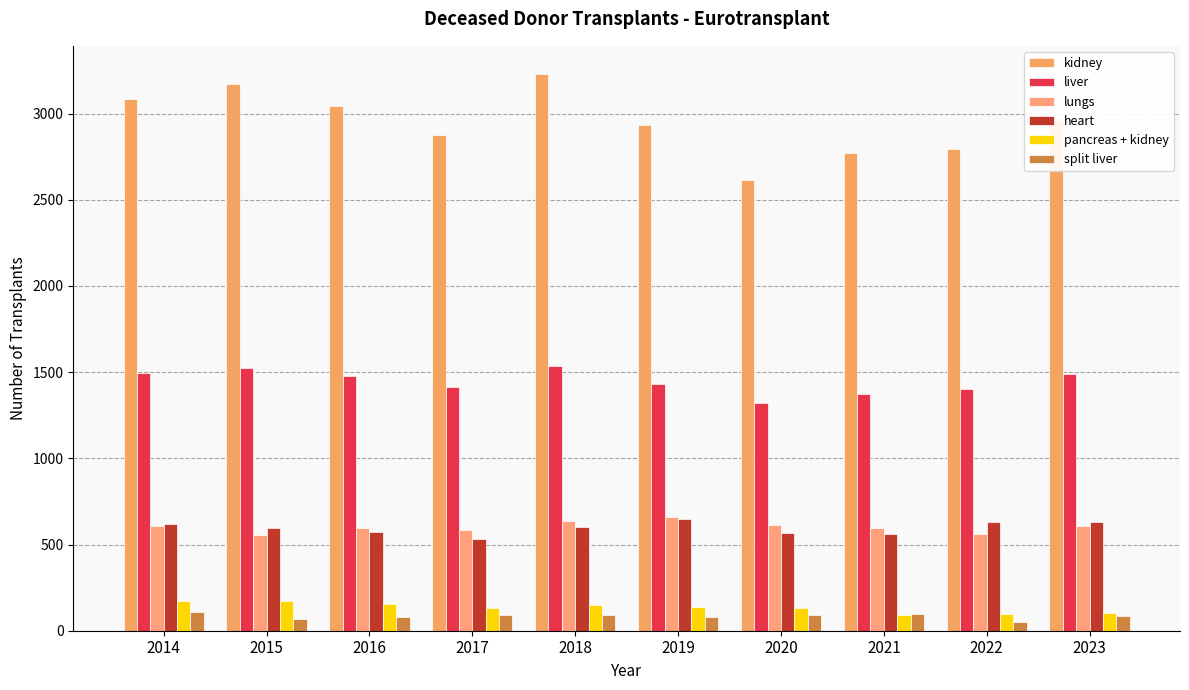

Reading left to right, what are all the values shown in this chart?

kidney: 2014=3087	2015=3172	2016=3046	2017=2876	2018=3231	2019=2932	2020=2616	2021=2773	2022=2796	2023=2958
liver: 2014=1492	2015=1523	2016=1479	2017=1413	2018=1535	2019=1430	2020=1323	2021=1371	2022=1402	2023=1487
lungs: 2014=605	2015=558	2016=596	2017=582	2018=637	2019=657	2020=612	2021=596	2022=563	2023=605
heart: 2014=617	2015=593	2016=573	2017=534	2018=604	2019=649	2020=565	2021=560	2022=629	2023=630
pancreas + kidney: 2014=175	2015=175	2016=156	2017=130	2018=148	2019=140	2020=131	2021=94	2022=99	2023=101
split liver: 2014=106	2015=70	2016=80	2017=93	2018=93	2019=82	2020=90	2021=99	2022=48	2023=85